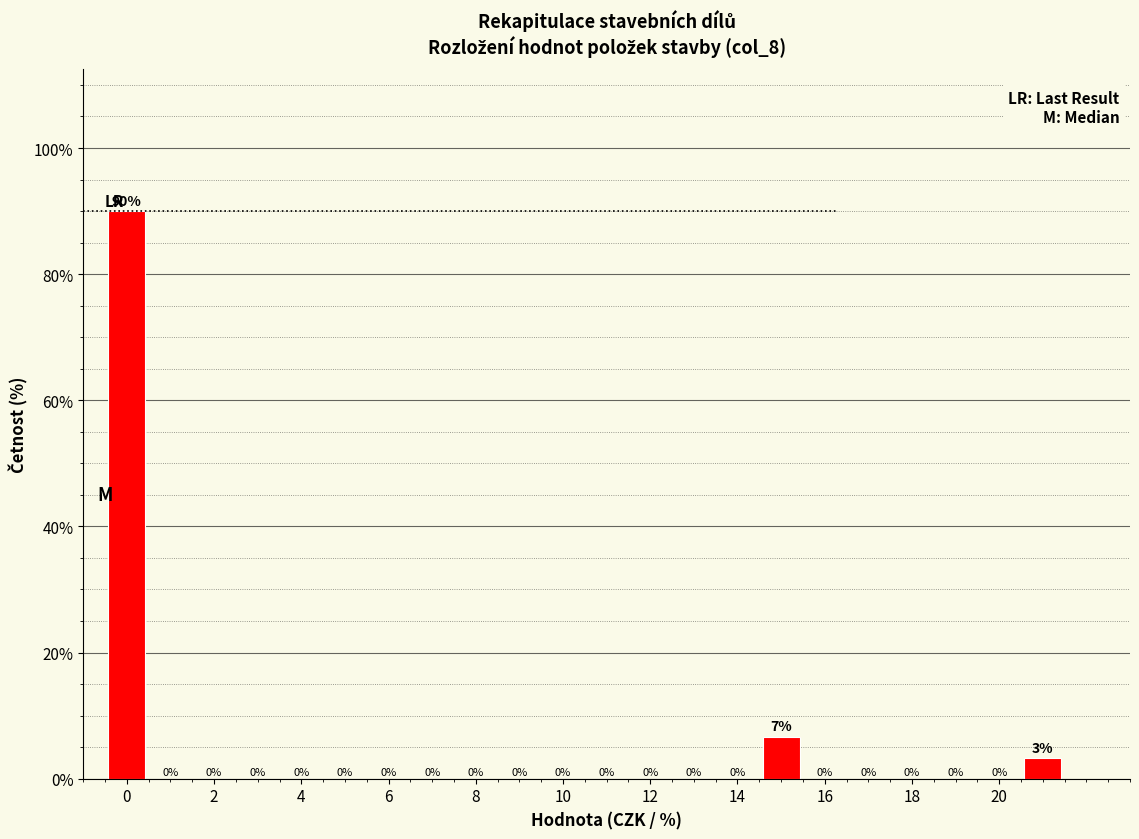

Which range on the x-axis has the tallest bar?

-0.5 to 0.5